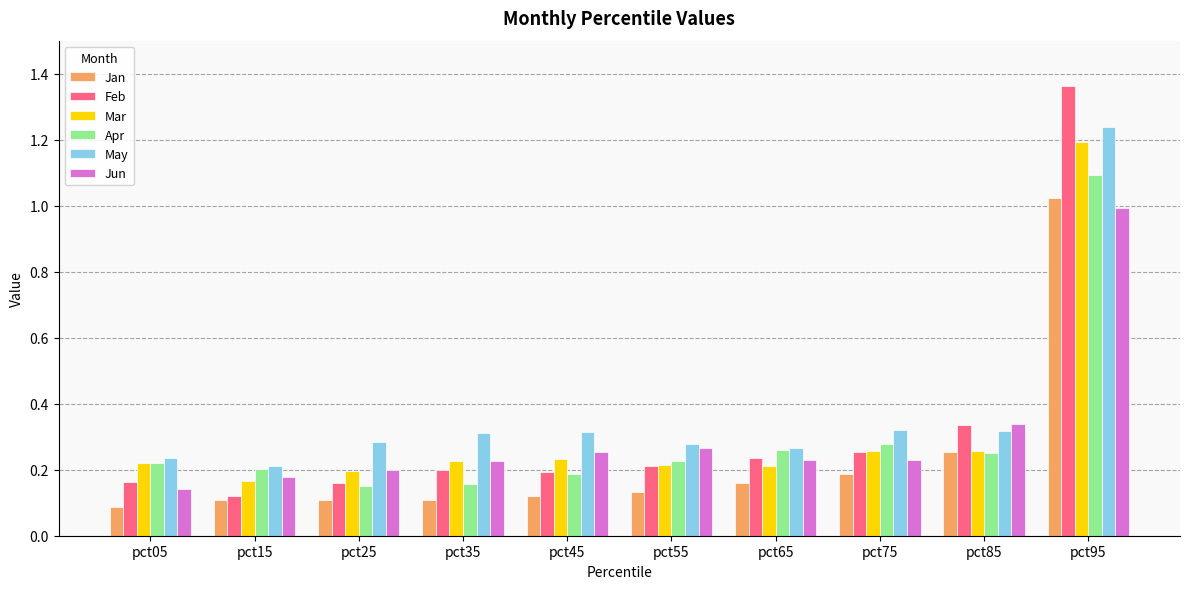

What is the sum of the Jun values at pct85 and pct35?

0.6